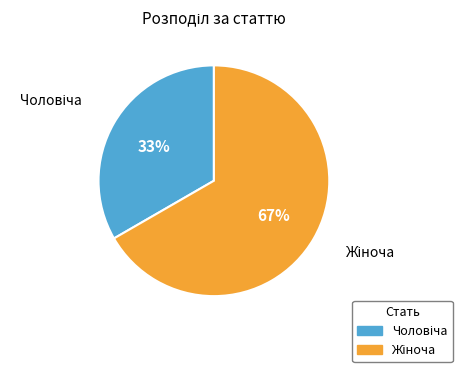

Is there a majority slice in this chart?

Yes